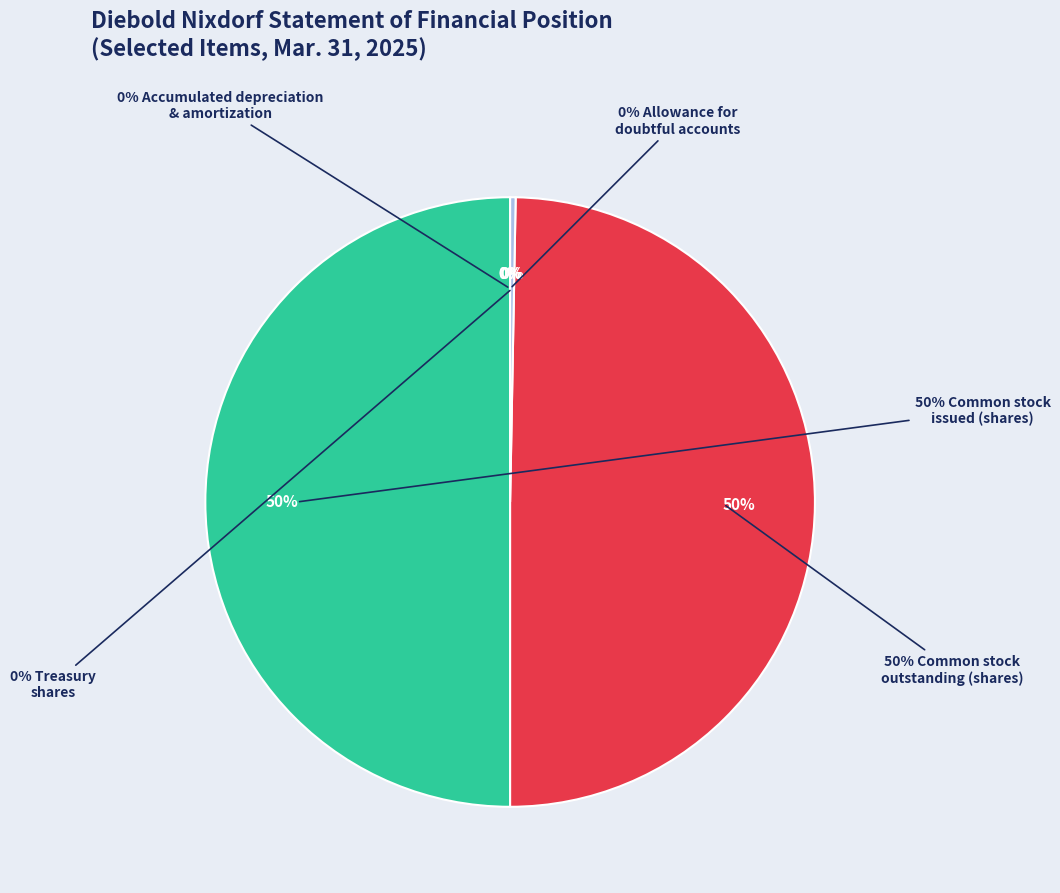

Does any single category account for the majority?

No